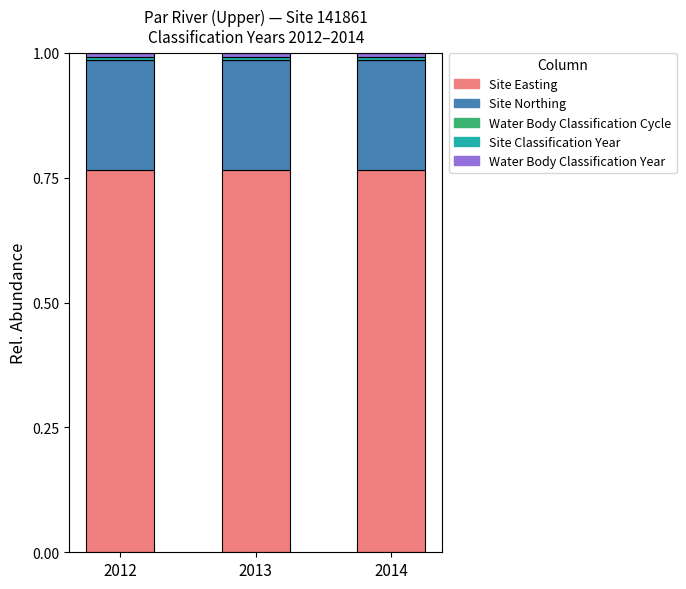

The Site Easting series shows 0.4 at 2014. True or false?

False